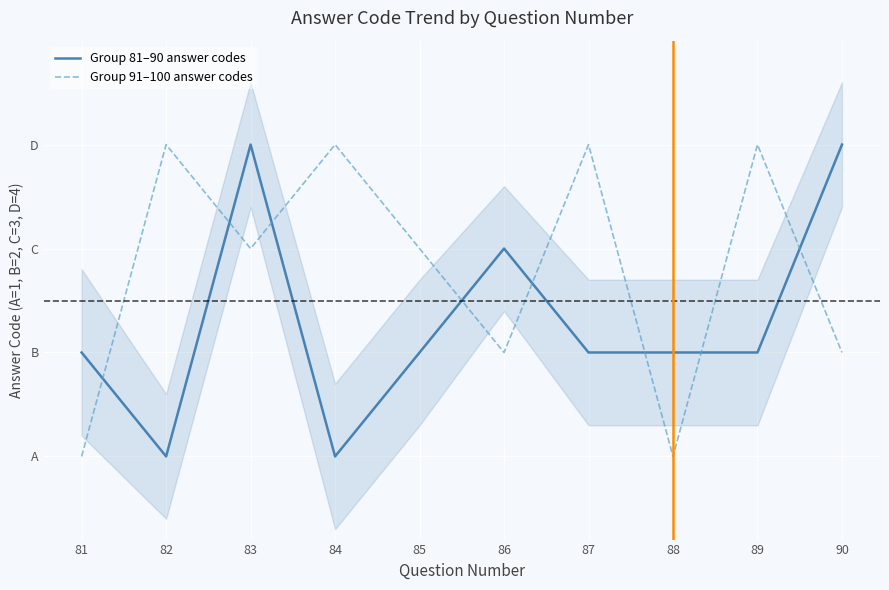

How many lines are shown in the chart?

2